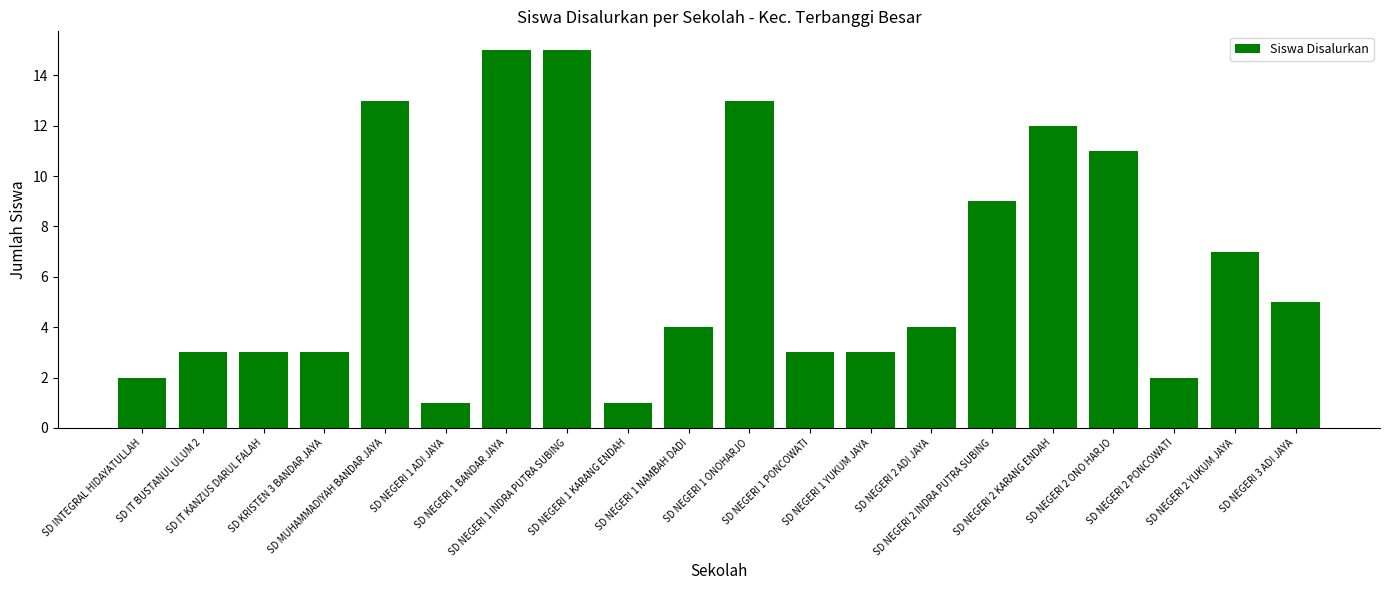

What is the greatest value displayed?

15